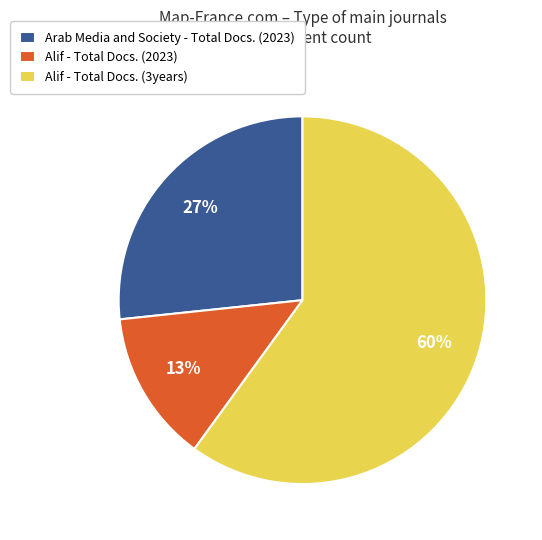

True or false: Arab Media and Society - Total Docs. (2023) accounts for 33% of the total.

False